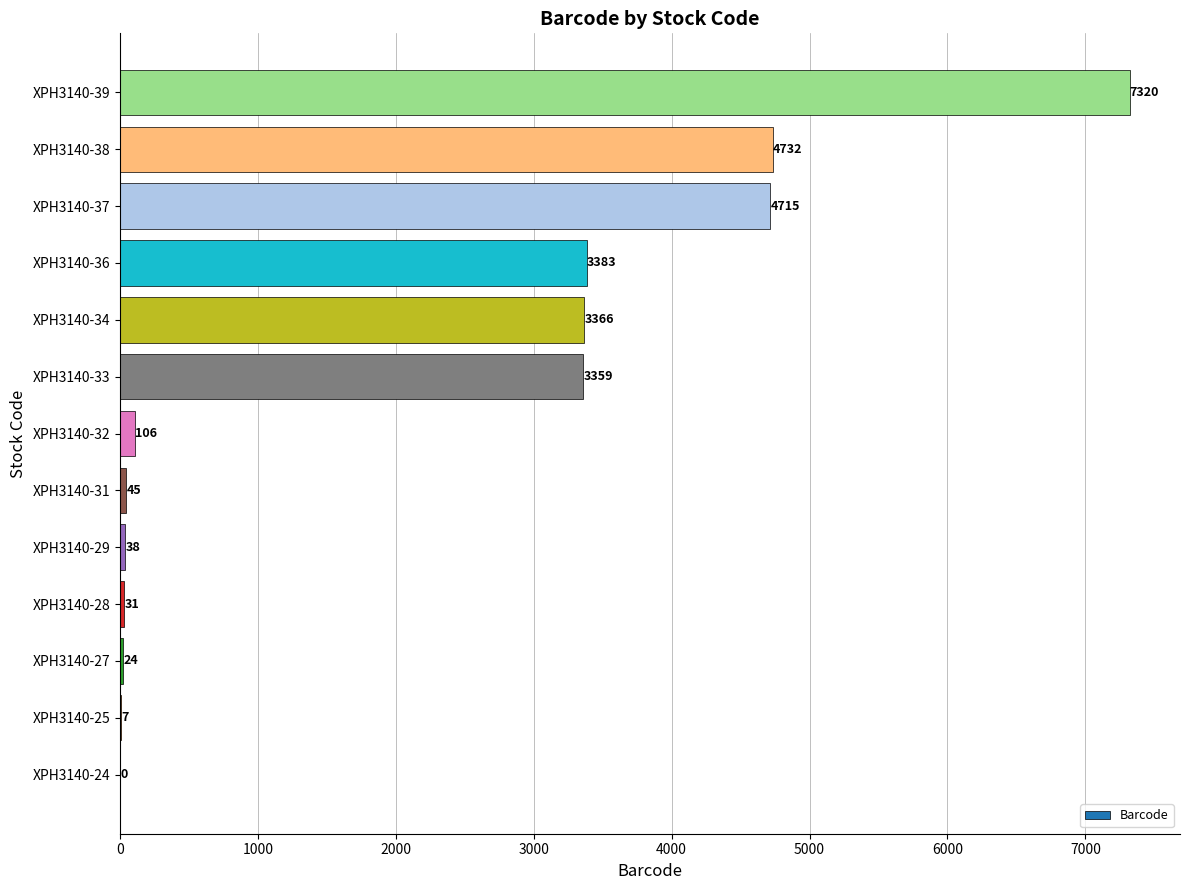

Which has a higher value, XPH3140-25 or XPH3140-38?

XPH3140-38